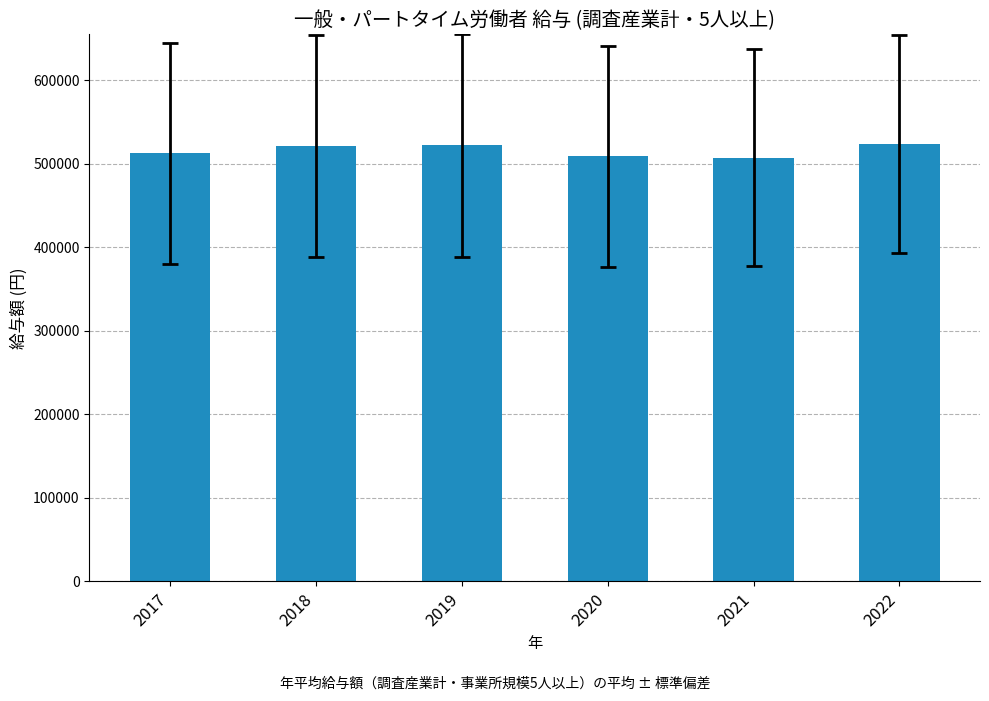

What is the maximum value shown in the chart?

523843